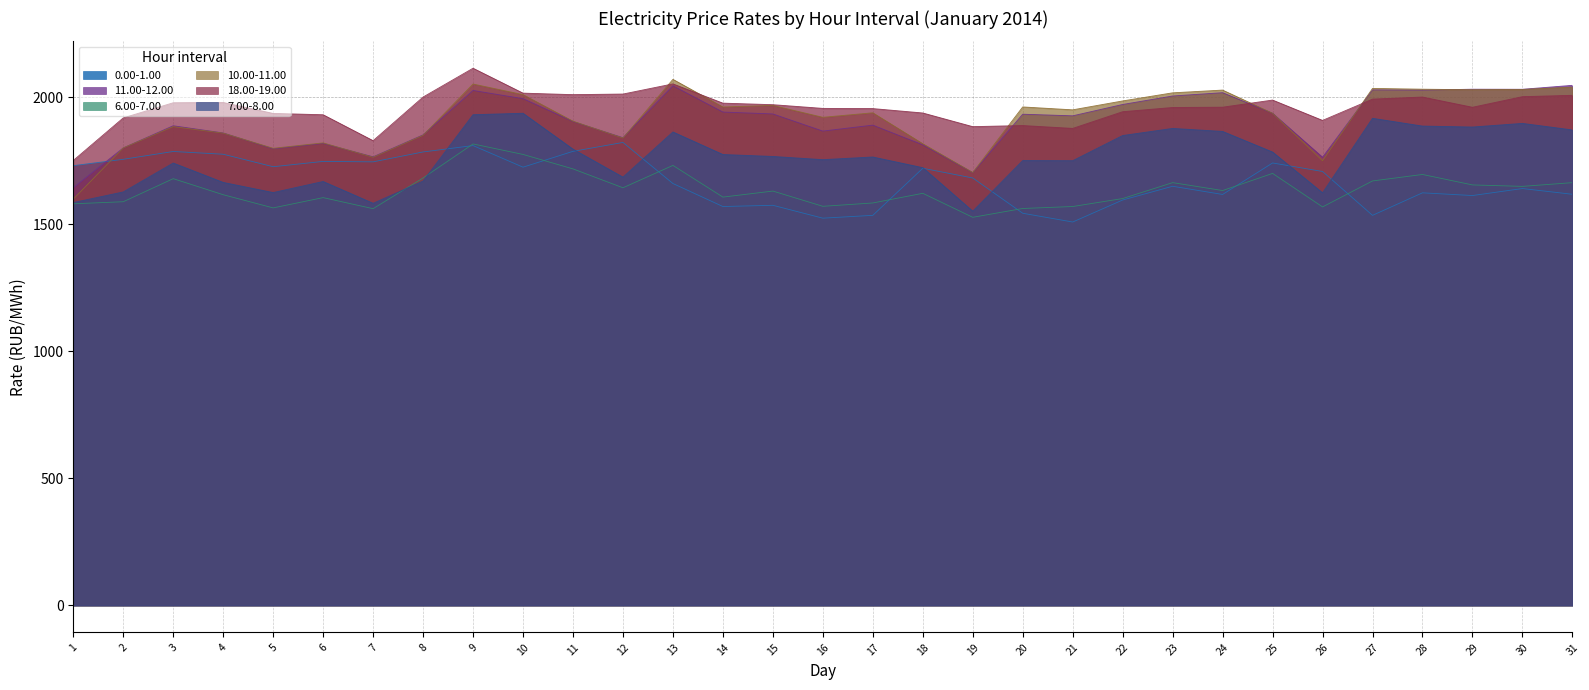

Rank the series at 31 from lowest to highest value.

0.00-1.00, 6.00-7.00, 7.00-8.00, 18.00-19.00, 10.00-11.00, 11.00-12.00